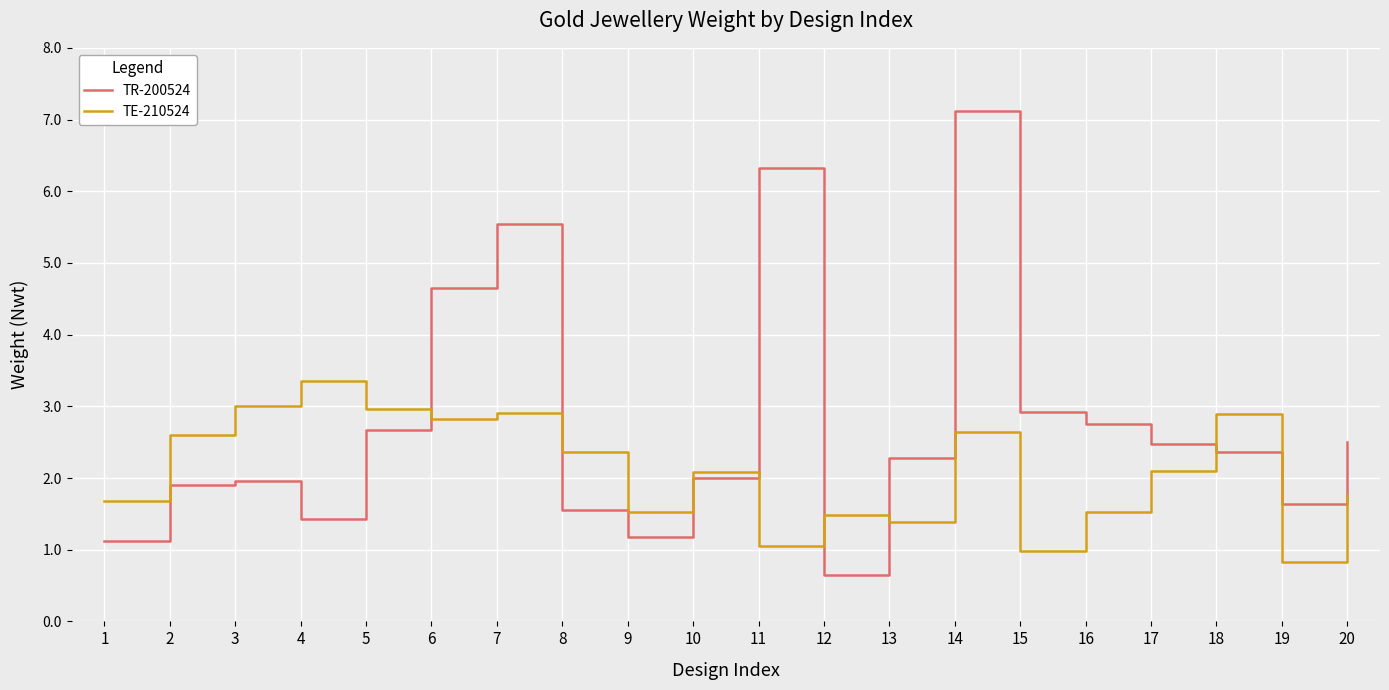

In TE-210524, how many points are higher than both neighbors (excluding endpoints)?

6